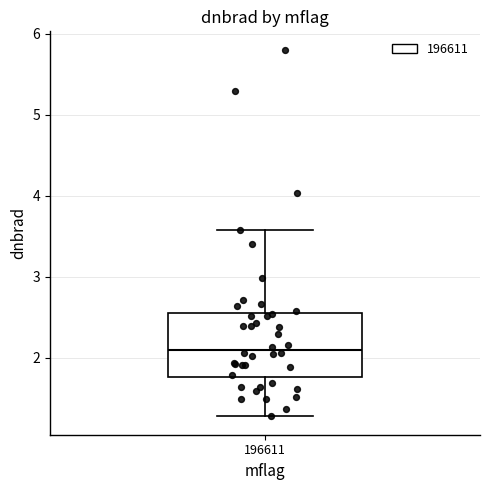

Where is the lower edge of the box at x = 196611 on the y-axis? The values are not printed on the chart, so give them approximately, as read against the axis.

1.8